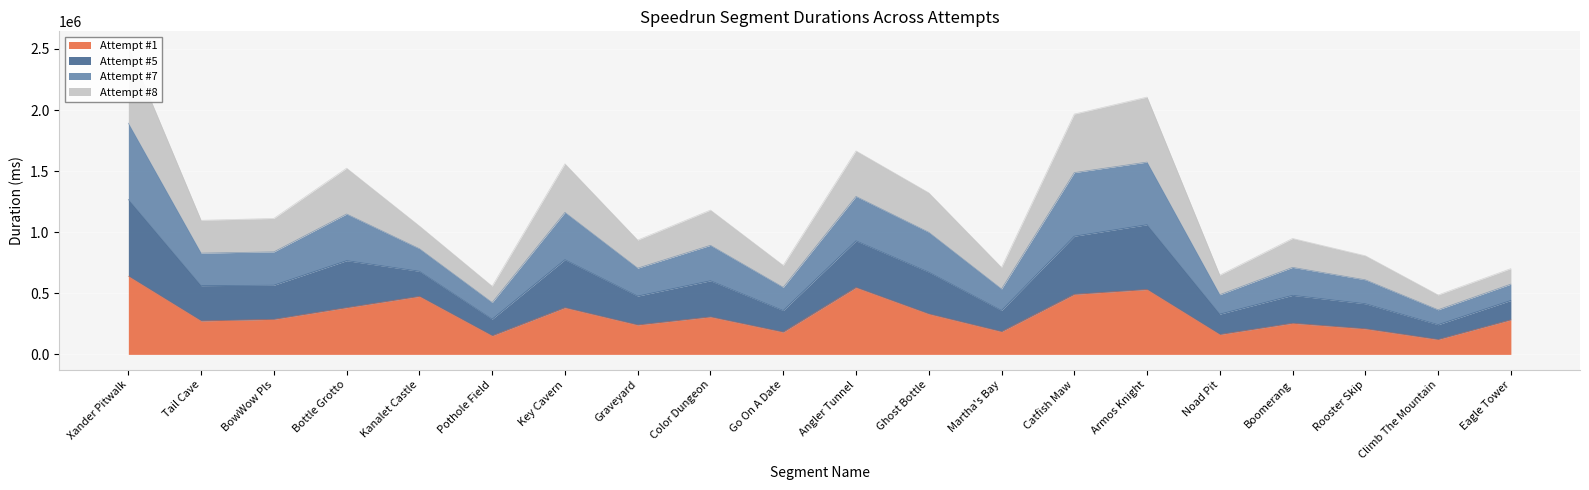

True or false: Attempt #5 and Attempt #8 cross at least once.

False